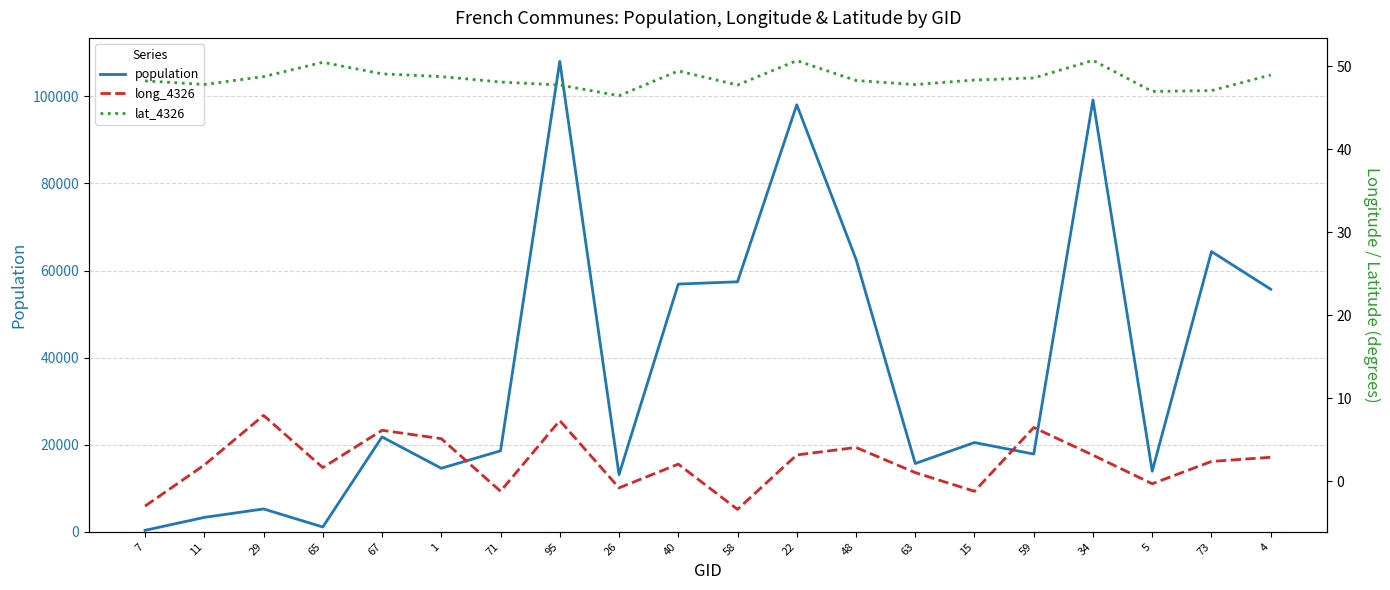

What is the average value of the long_4326 series?

2.3